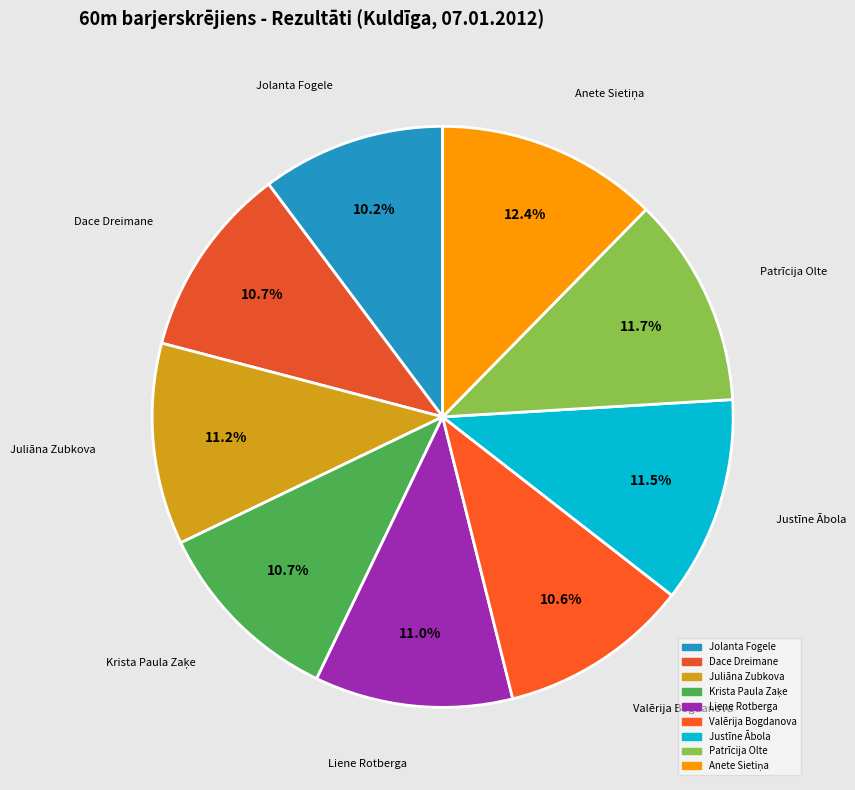

How many segments does this pie chart have?

9